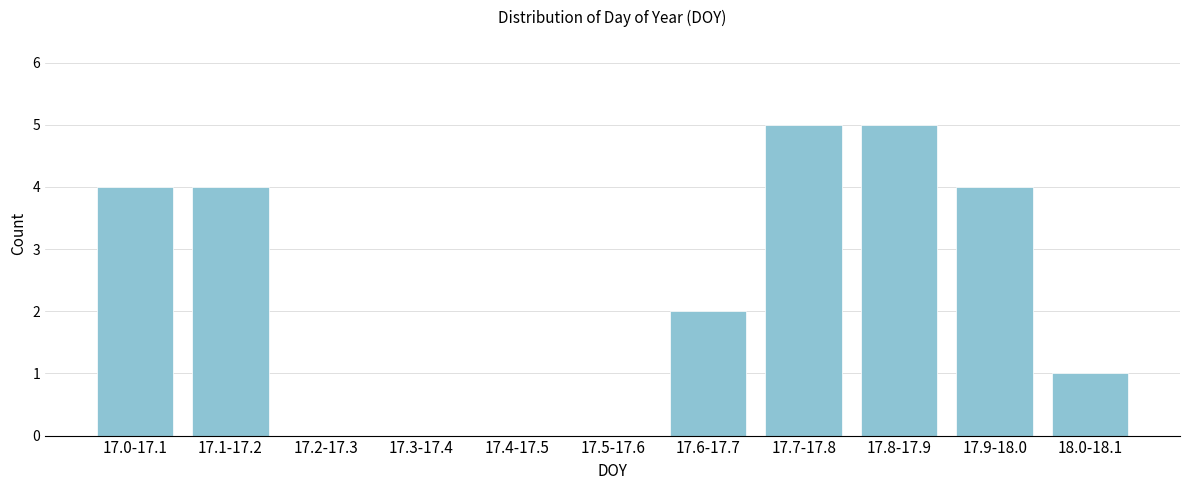

Reading right to left, transcribe all the data shown in this chart.

18.0-18.1=1	17.9-18.0=4	17.8-17.9=5	17.7-17.8=5	17.6-17.7=2	17.5-17.6=0	17.4-17.5=0	17.3-17.4=0	17.2-17.3=0	17.1-17.2=4	17.0-17.1=4